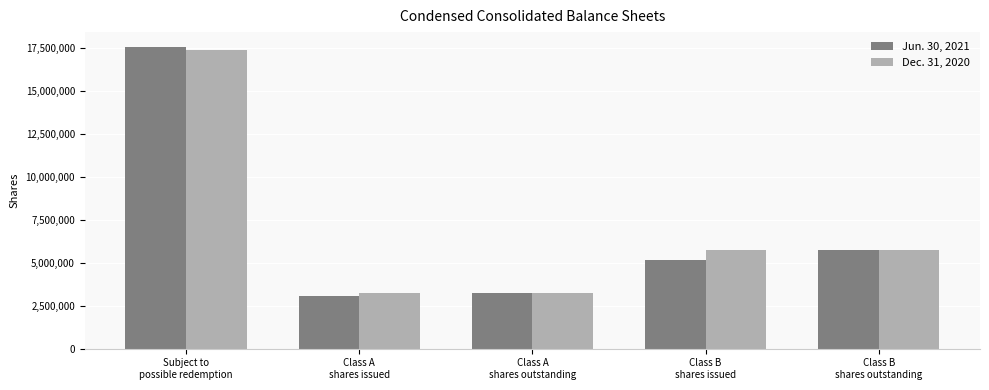

What is the sum of all Dec. 31, 2020 values?

35376894